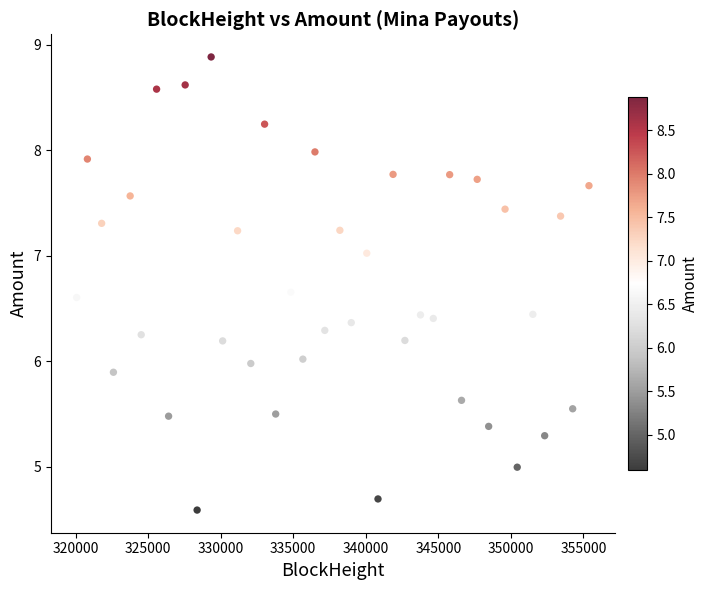

What is the range of X values (max minus min)?

35317.0